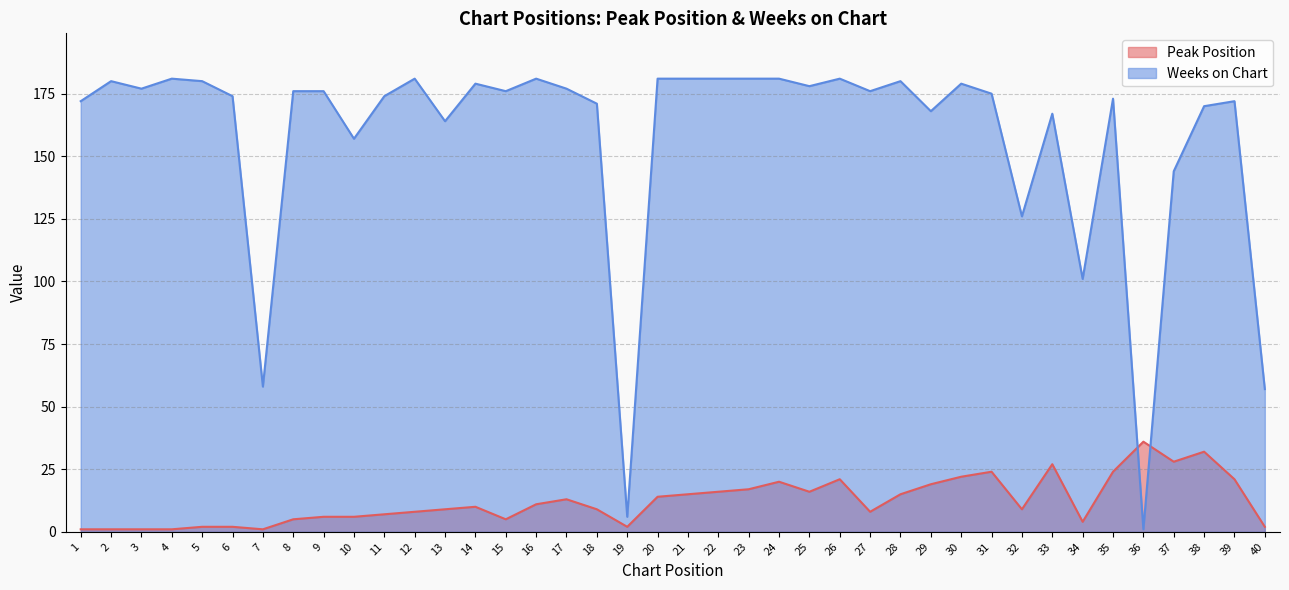

What is the approximate value of Peak Position at 21, to the nearest 5?

15